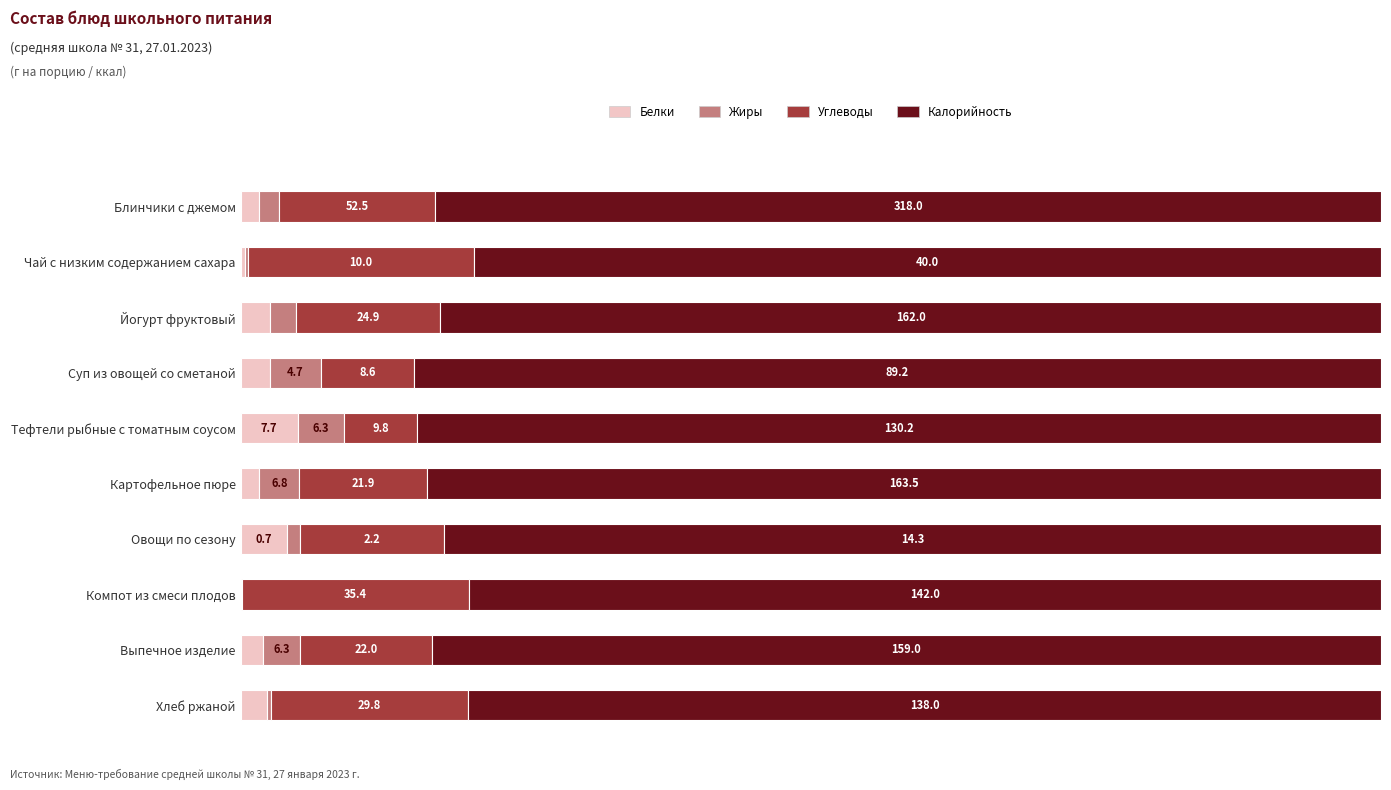

What are all the series names shown in the legend?

Белки, Жиры, Углеводы, Калорийность